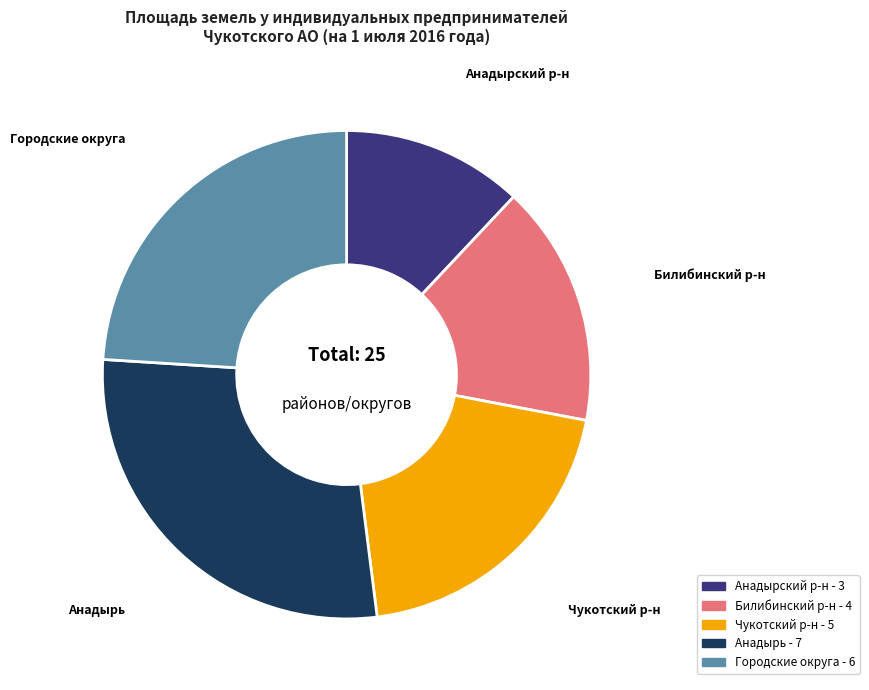

Count the number of slices in the pie.

5